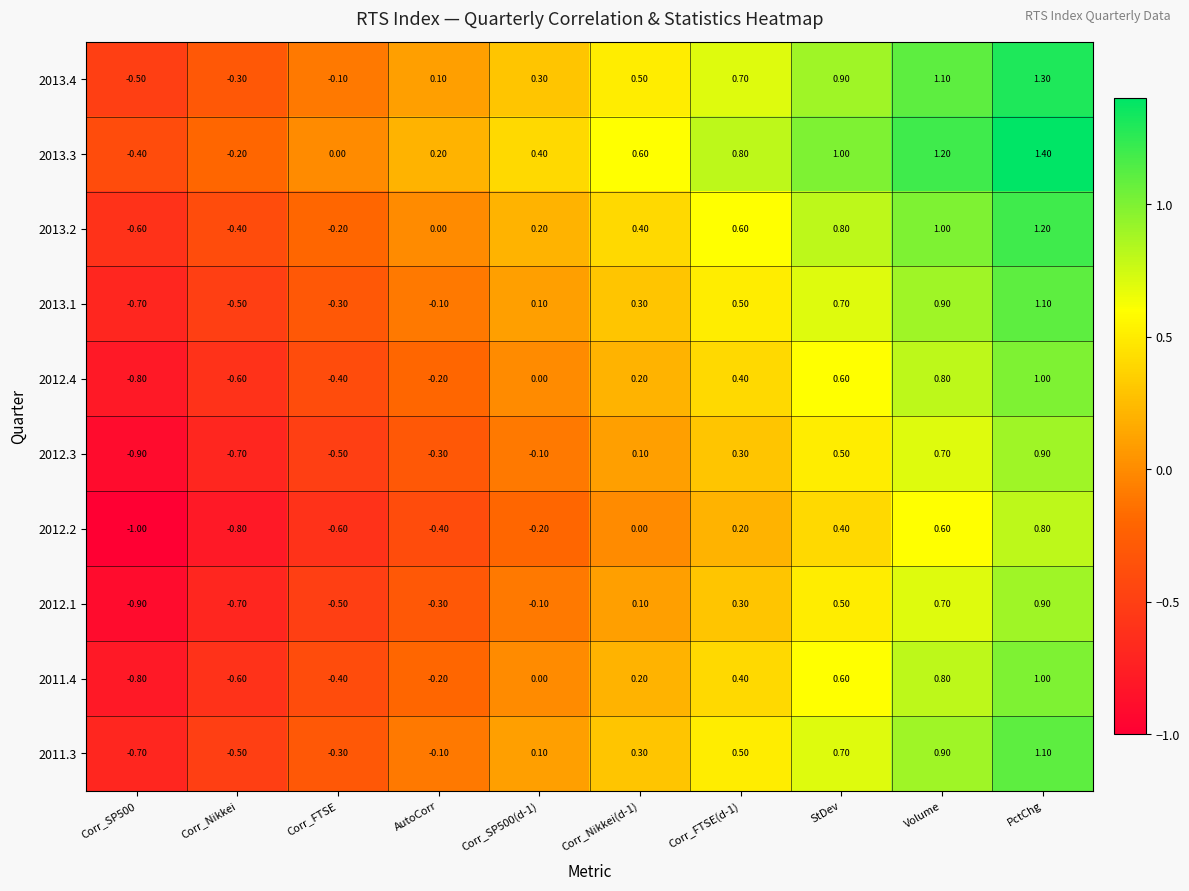

What is the sum of all 2013.3 values?

5.0